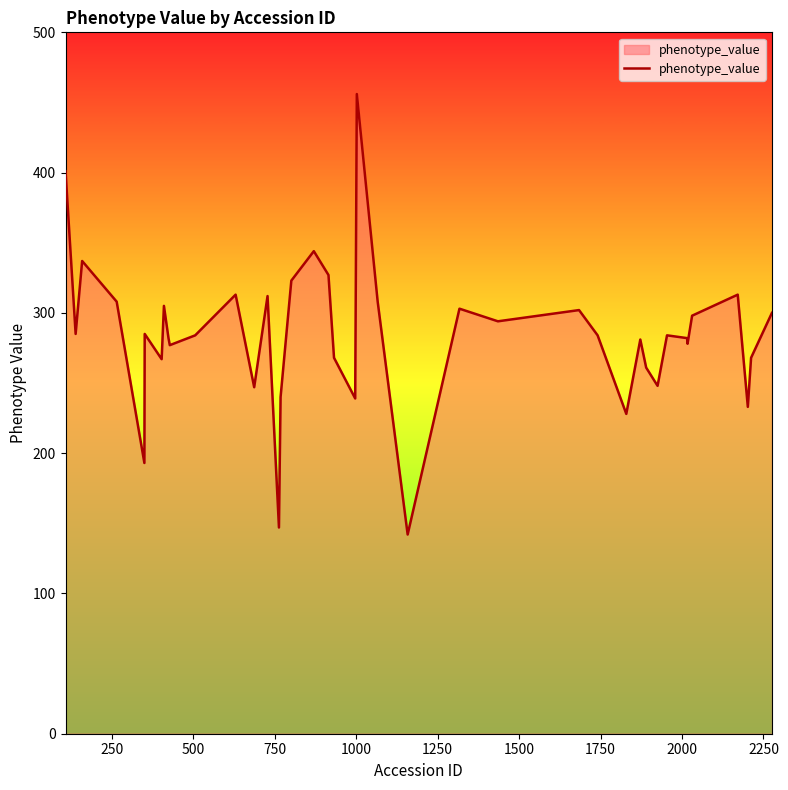

What is the difference between the maximum and minimum values?

314